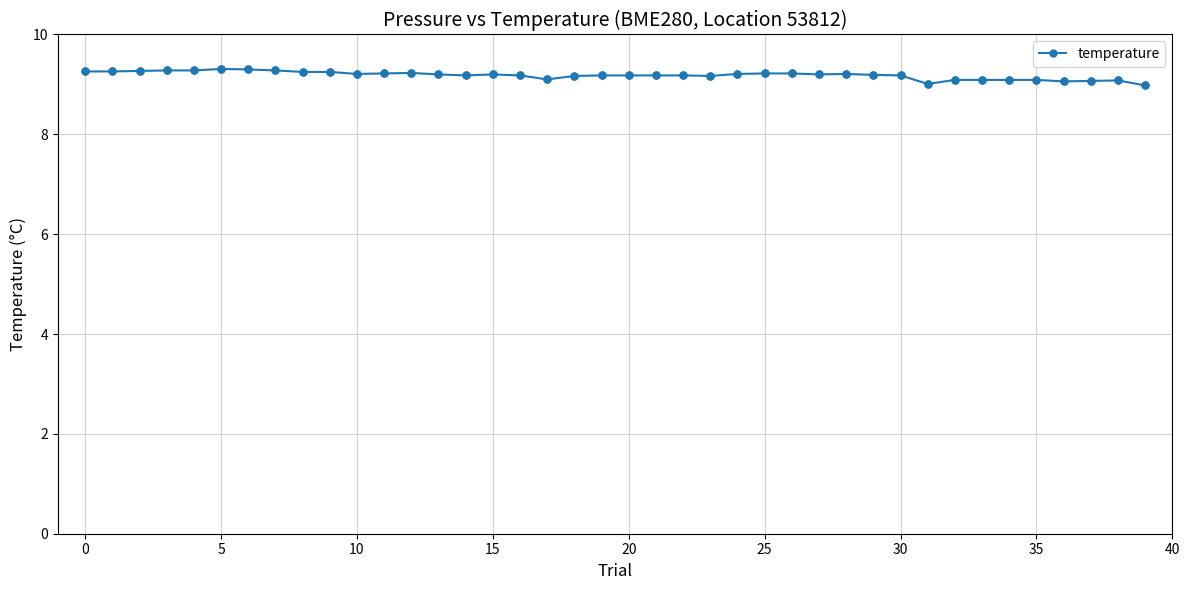

What is the difference between the maximum and minimum values?

0.3